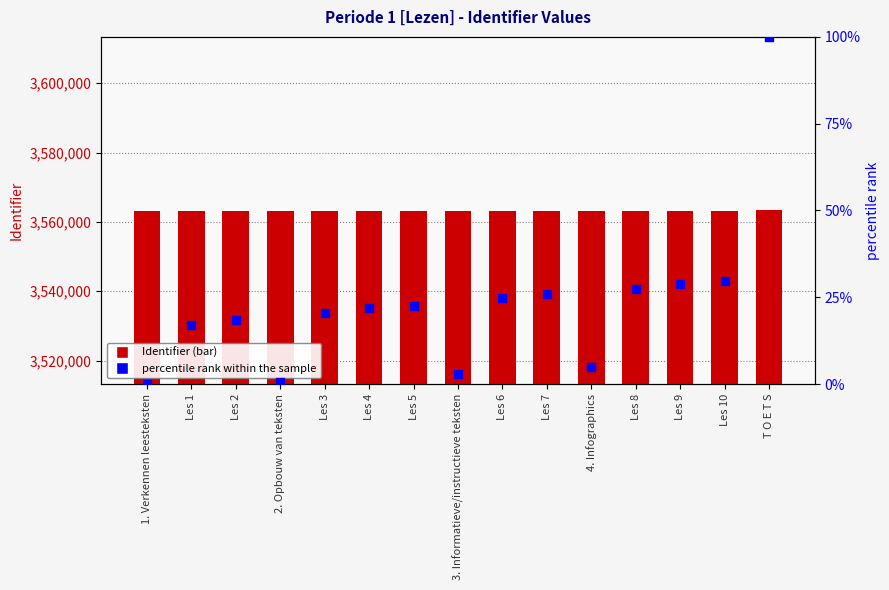

What is the total value across all series at 1. Verkennen leesteksten?

3563218.0